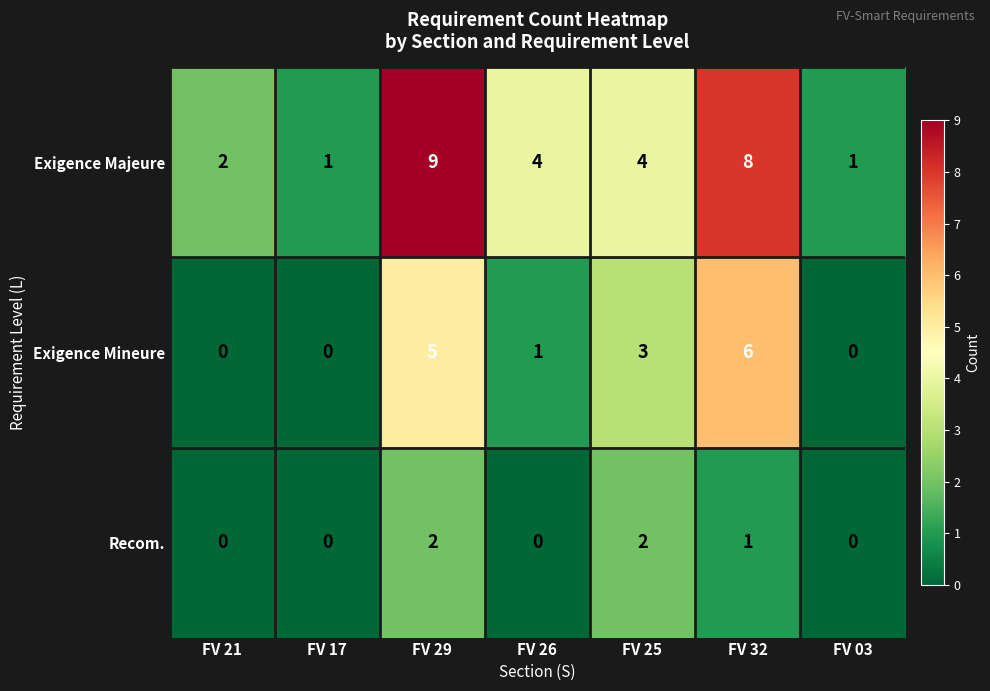

What is the highest value of the Exigence Majeure series?

9